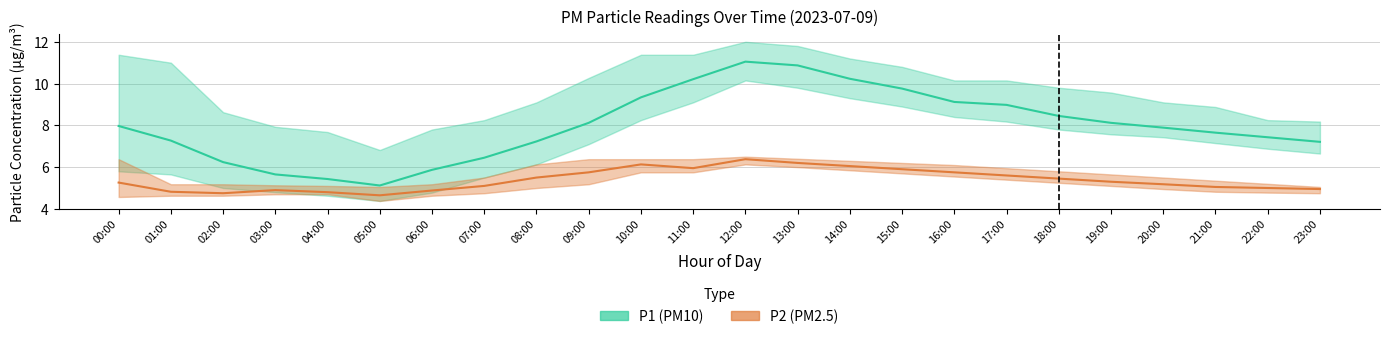

Rank the categories by P1 value from highest to lowest.

12:00, 13:00, 14:00, 11:00, 15:00, 10:00, 16:00, 17:00, 18:00, 09:00, 19:00, 00:00, 20:00, 21:00, 22:00, 01:00, 08:00, 23:00, 07:00, 02:00, 06:00, 03:00, 04:00, 05:00